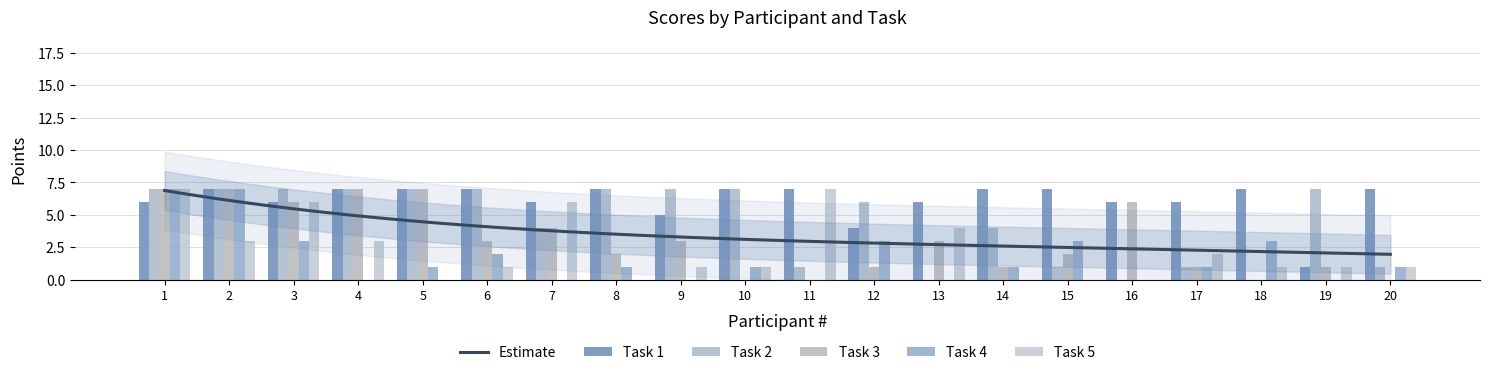

What is the difference between the highest and lowest values at 13?

6